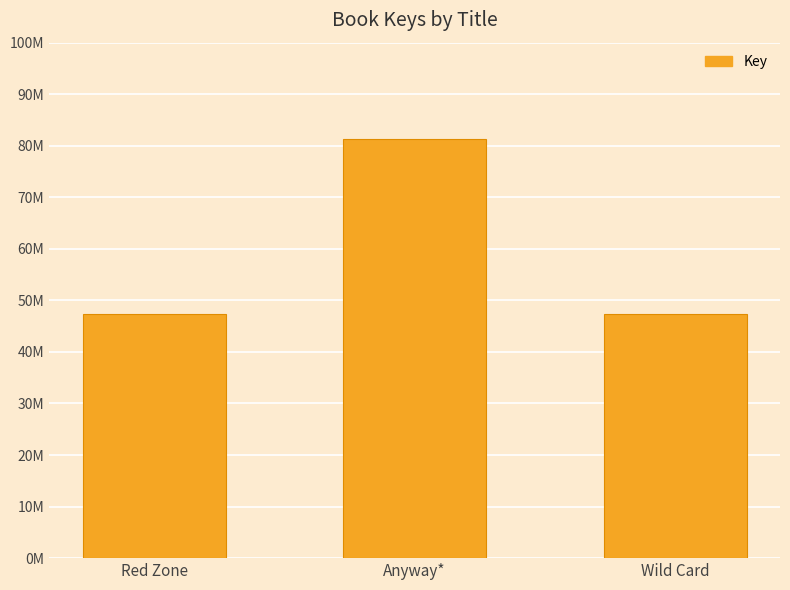

Are the bars horizontal?

No